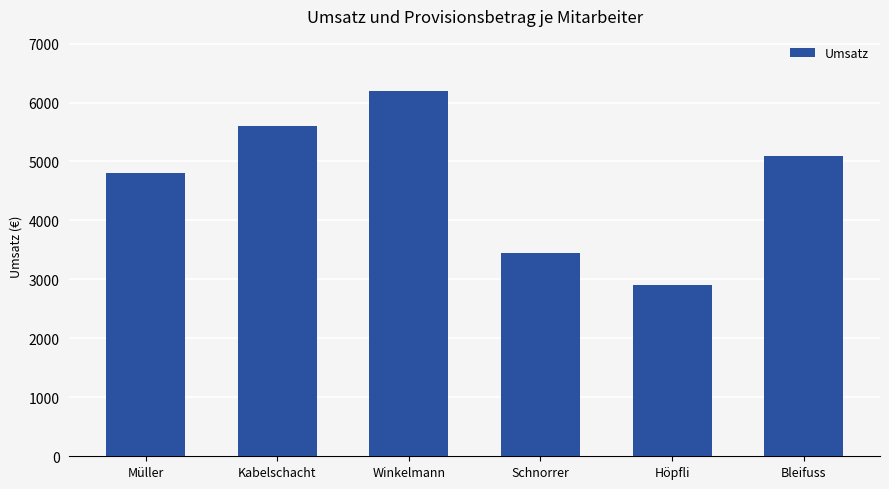

Read the value at Müller, to the nearest 10.

4800